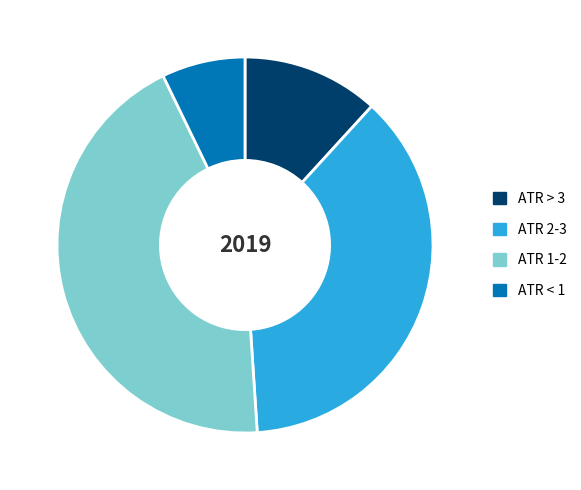

Is it true that ATR 1-2 is 55% of the pie?

False